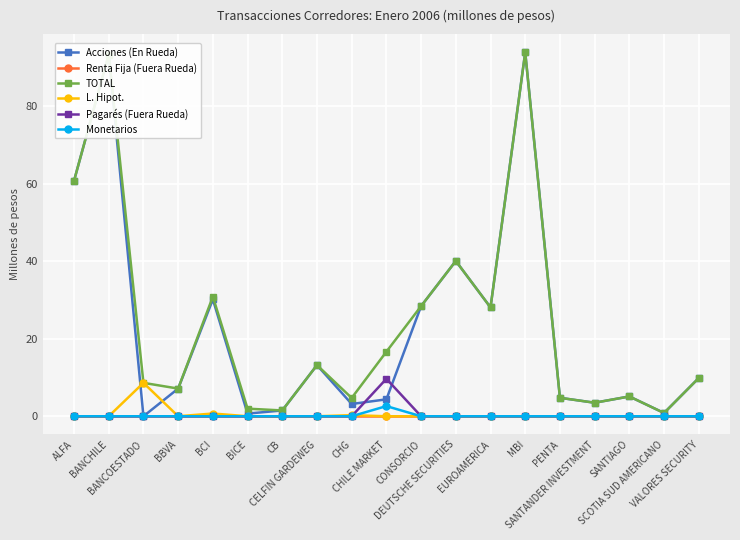

Between which two adjacent categories do L. Hipot. and Acciones (En Rueda) first intersect?

BANCHILE and BANCOESTADO